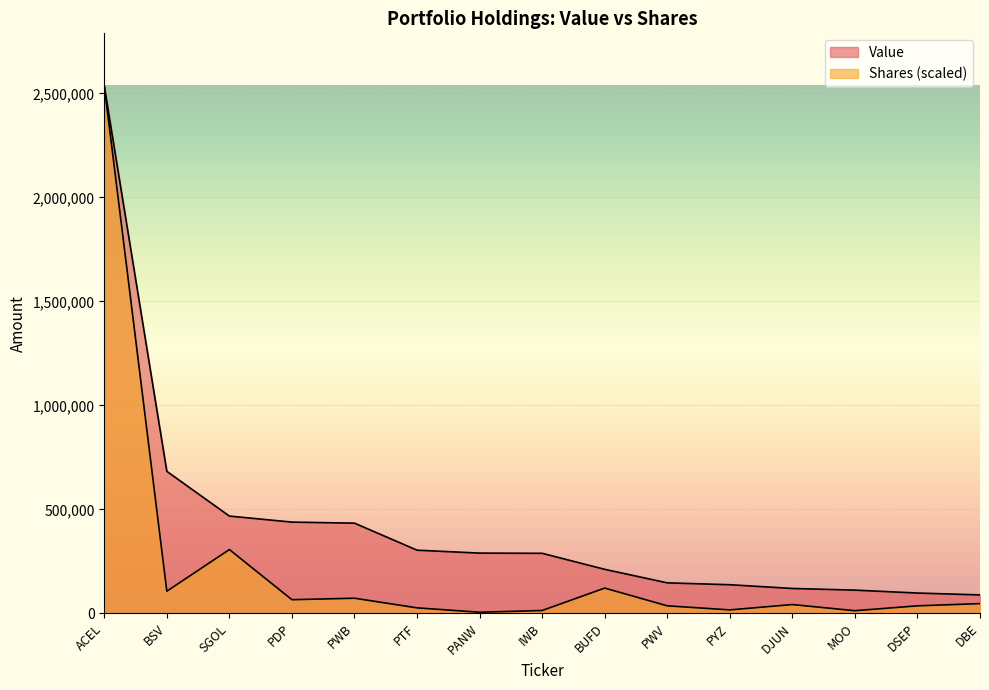

What are all the series names shown in the legend?

Value, Shares